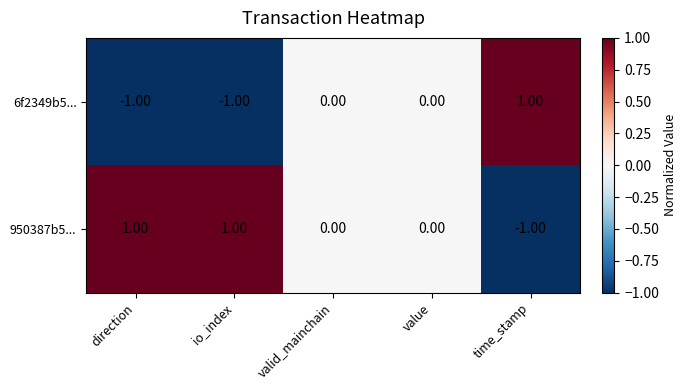

How many negative values does the 6f2349b5... series have?

2